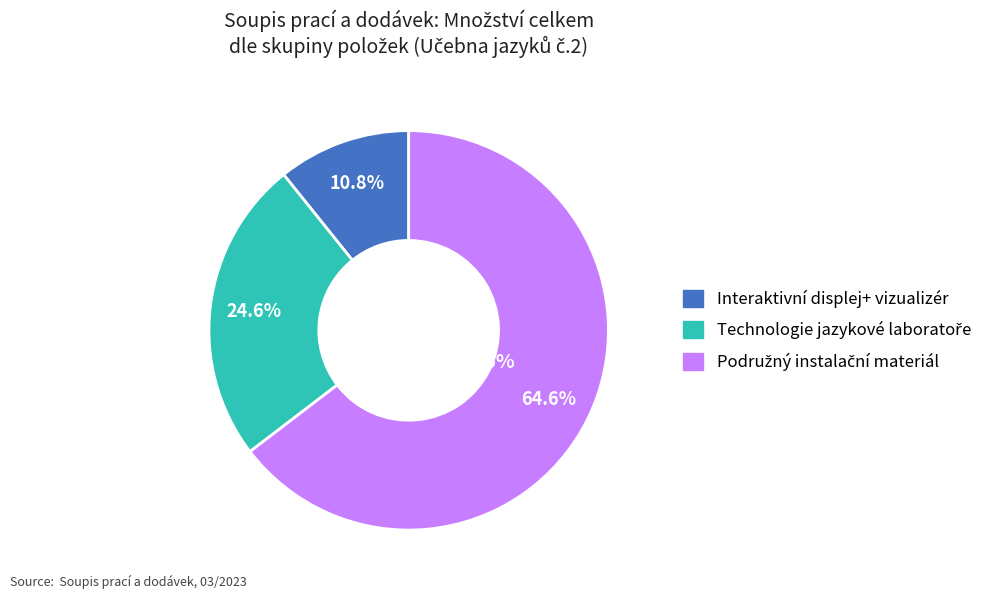

Combined, what portion of the pie is Podružný instalační materiál and Interaktivní displej+ vizualizér?

75.4%